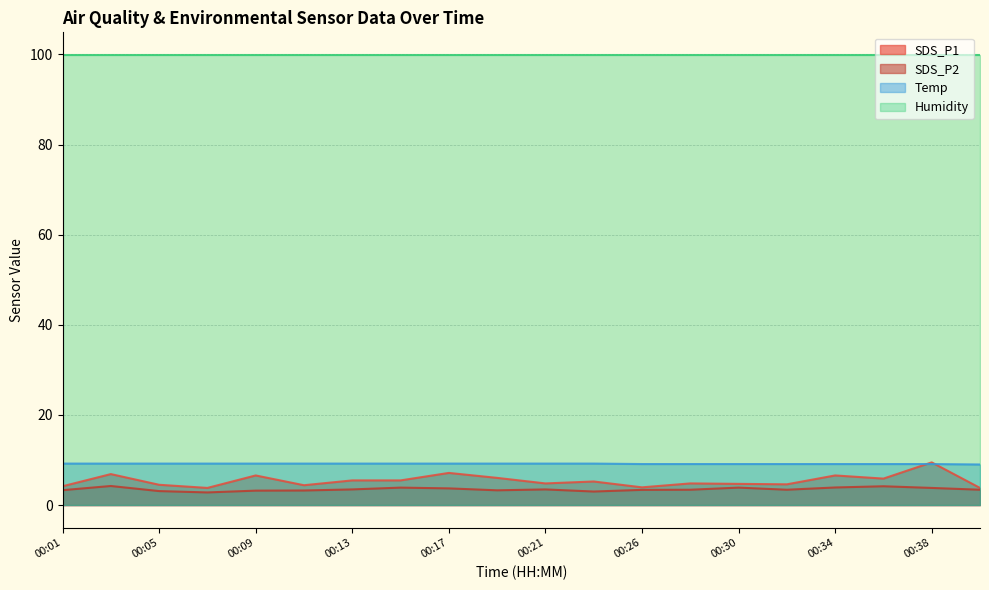

The value of Temp at 00:17 is 14.4. True or false?

False